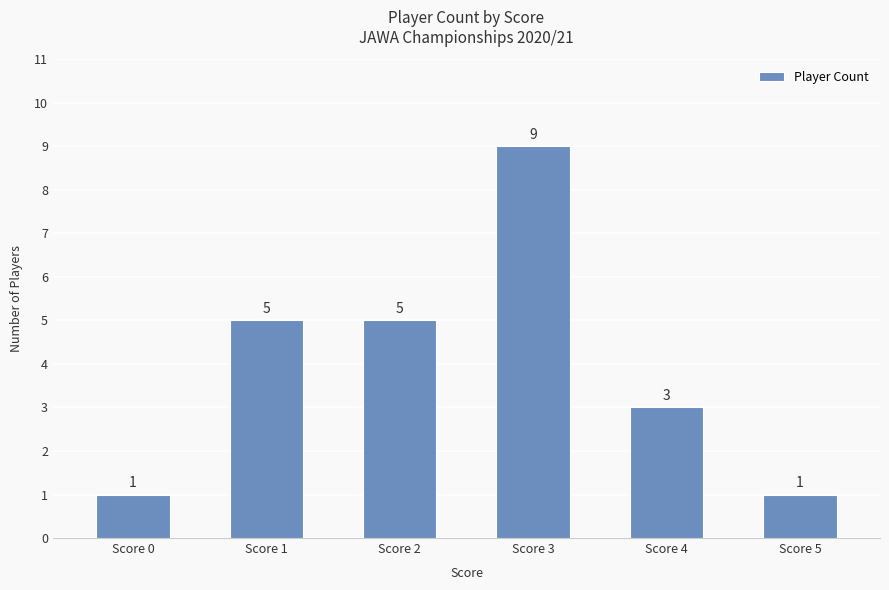

What is the difference between the maximum and second lowest values?

8